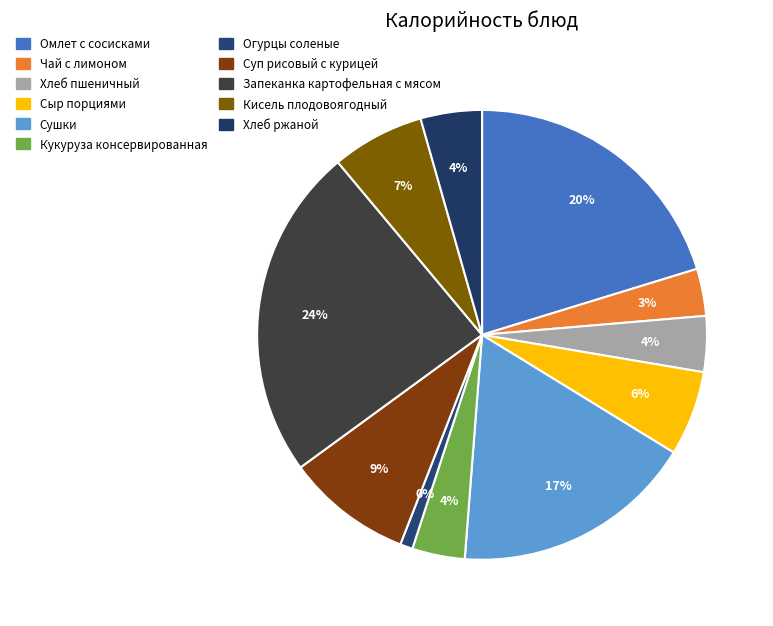

How much of the chart is everything except Чай с лимоном?

96.6%